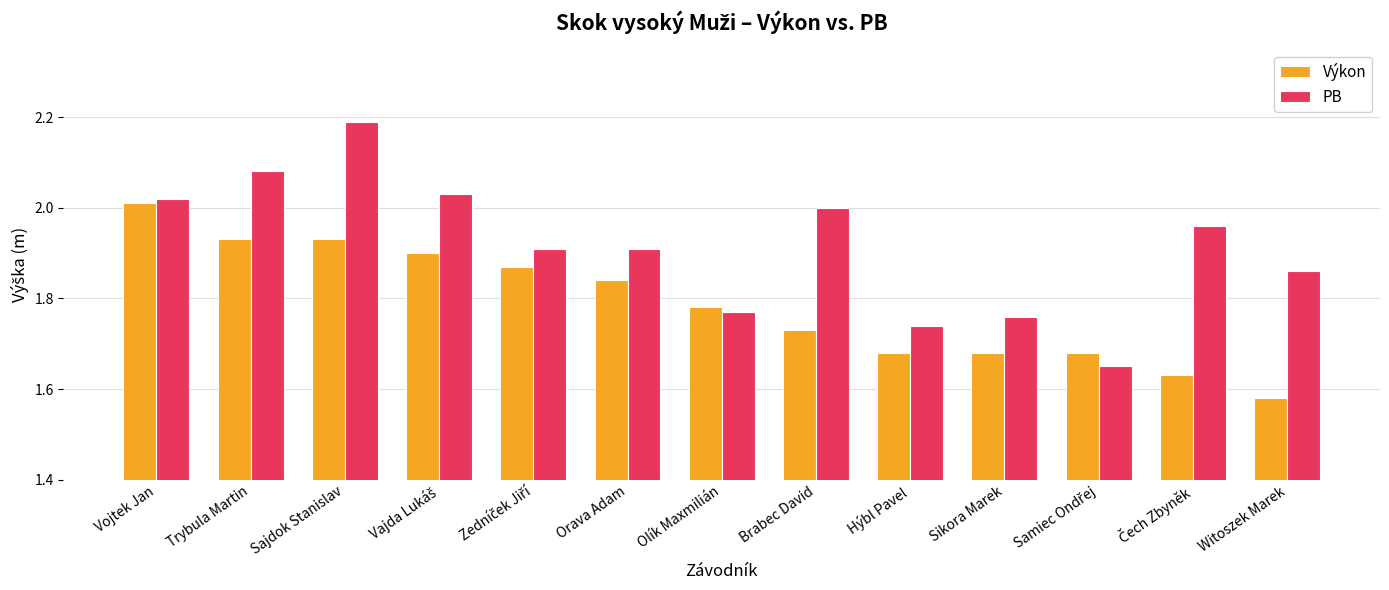

At Hýbl Pavel, list the series in order from largest to smallest.

PB, Výkon